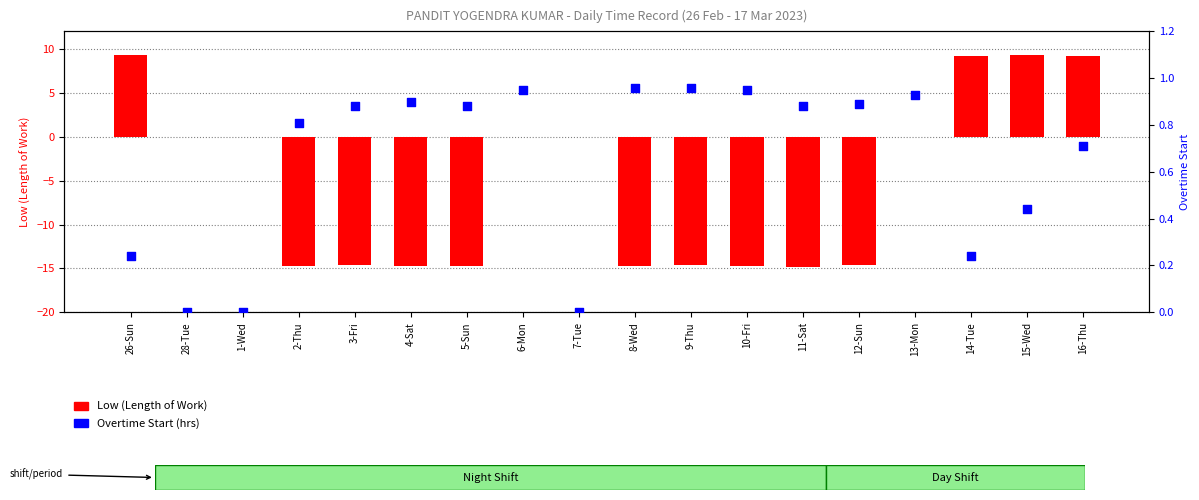

Is the value of Overtime Start at 6-Mon greater than the value of Low (Length of Work) at 16-Thu?

No